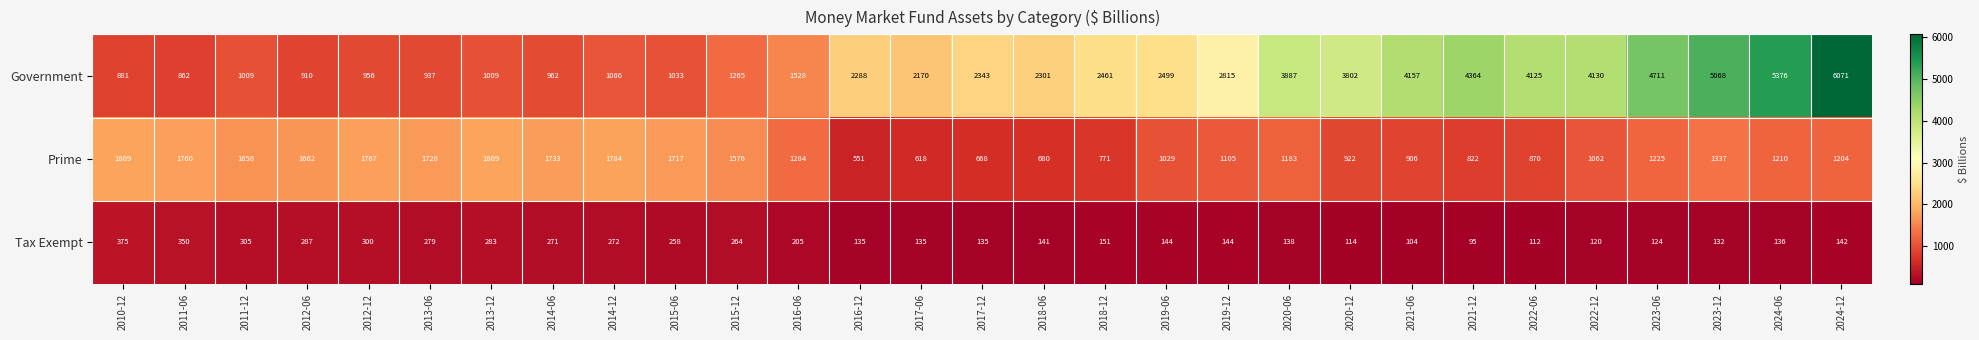

What is the maximum value shown in the chart?

6071